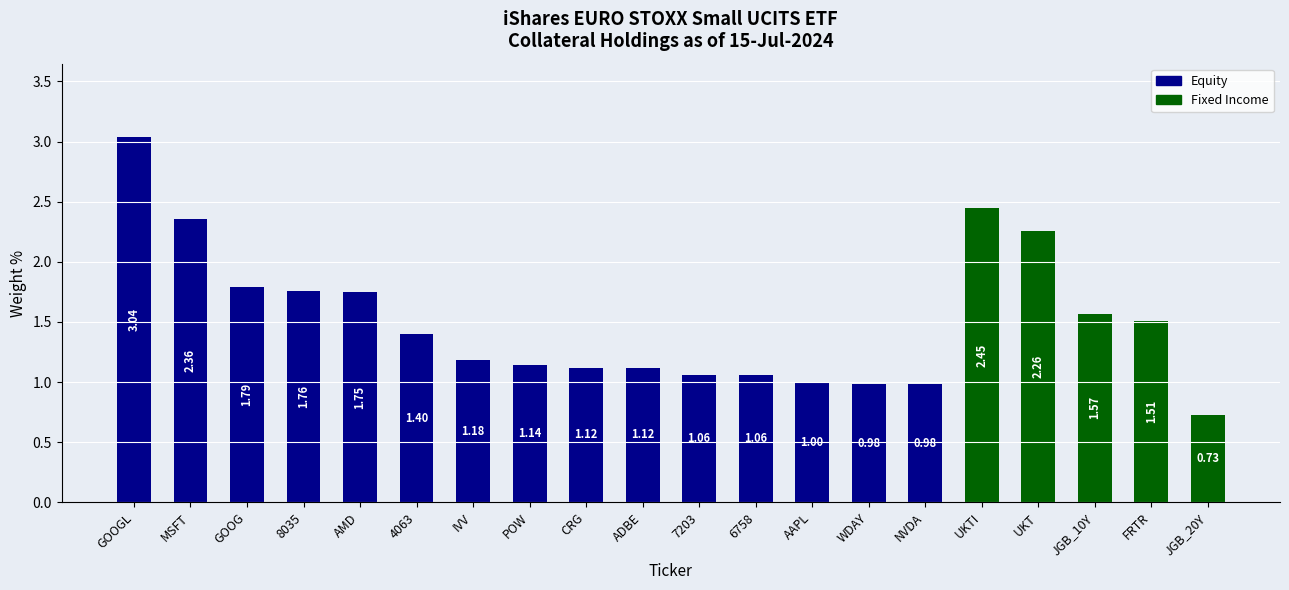

Approximately how many times larger is the value at MSFT compared to ADBE?

2.1